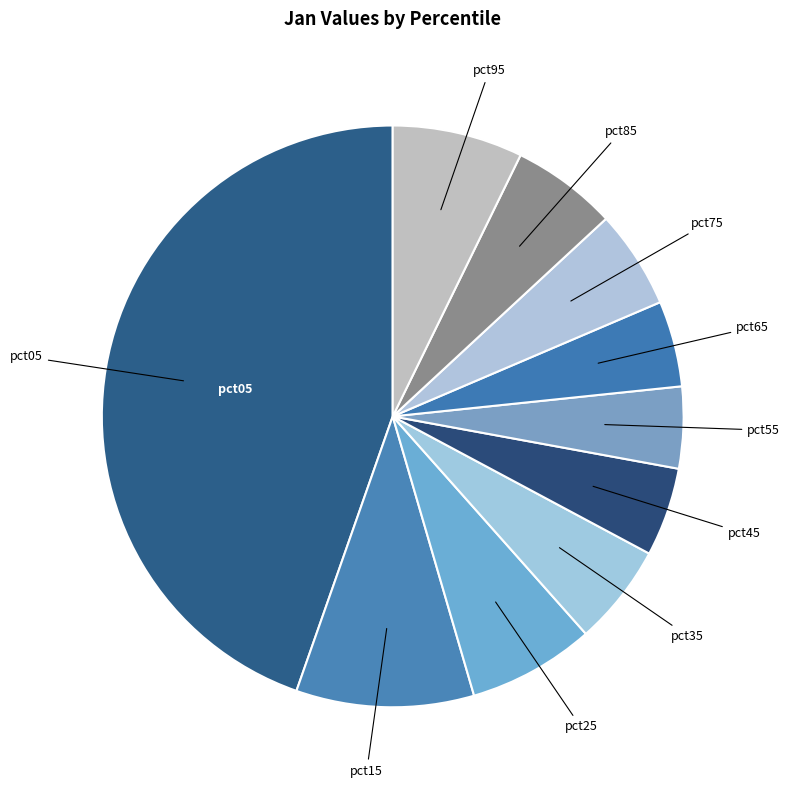

How many segments does this pie chart have?

10